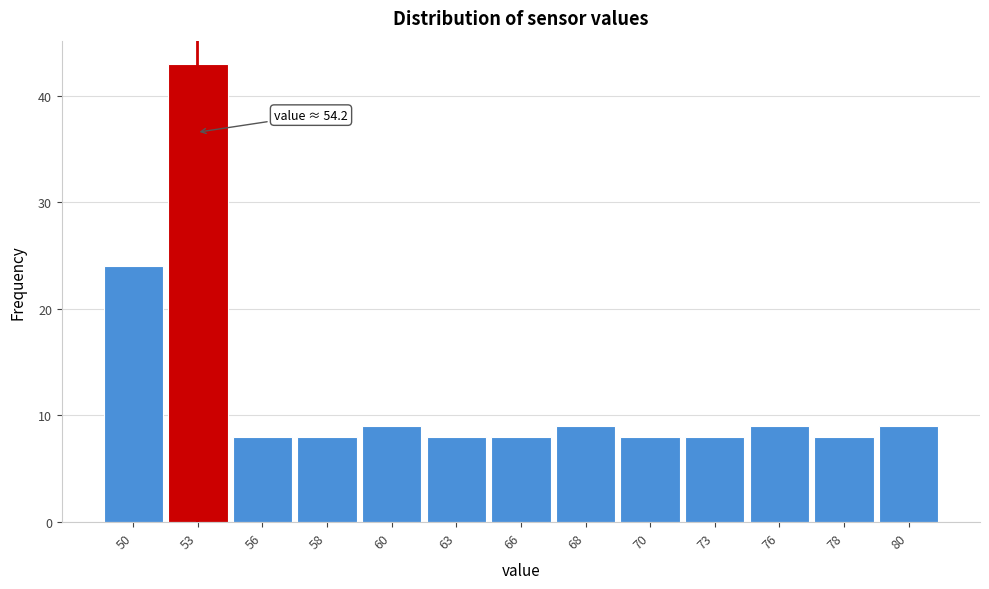

Reading left to right, what are all the values shown in this chart?

24	43	8	8	9	8	8	9	8	8	9	8	9